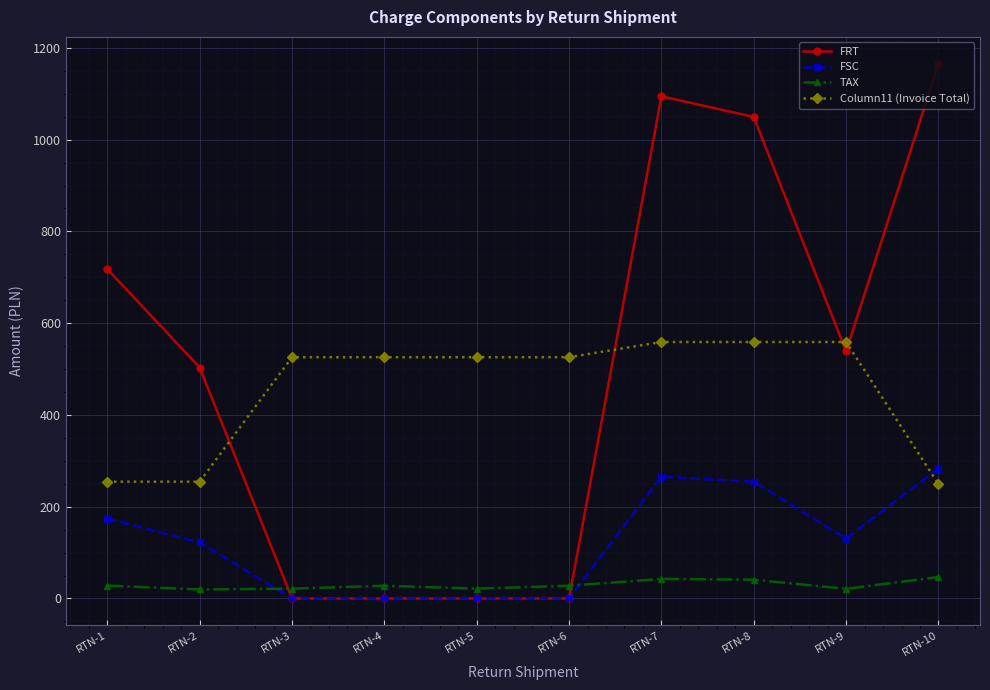

What is the sum of the Column11 (Invoice Total) values at RTN-7 and RTN-8?

1118.1